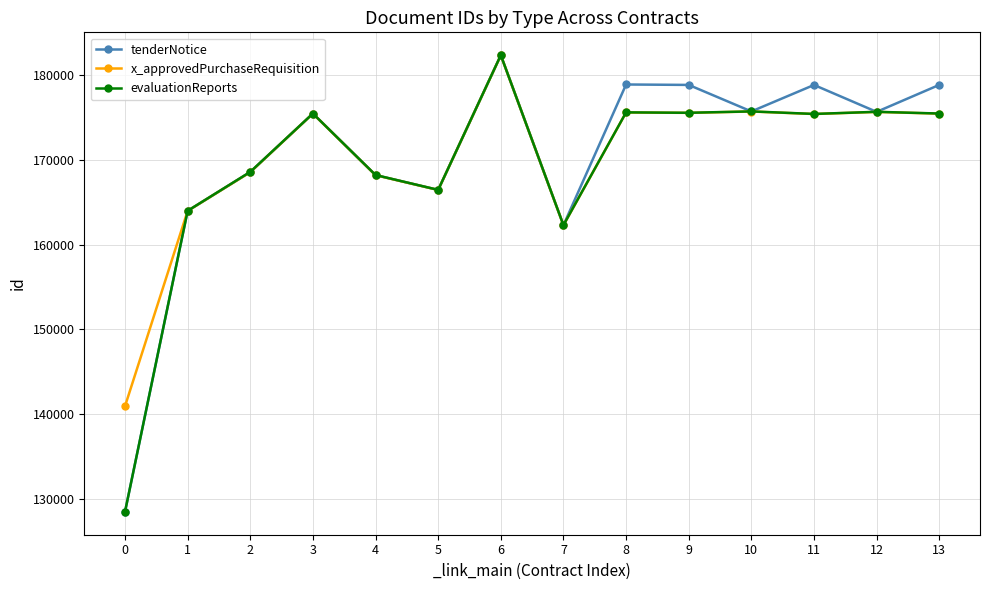

How many distinct data groups are displayed?

3